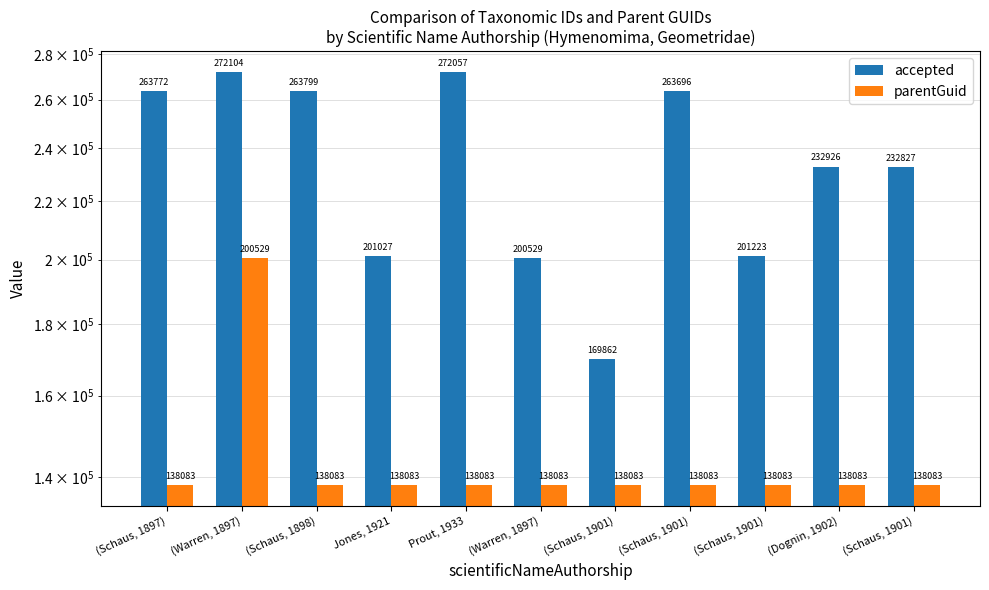

Which series has the widest spread of values?

accepted